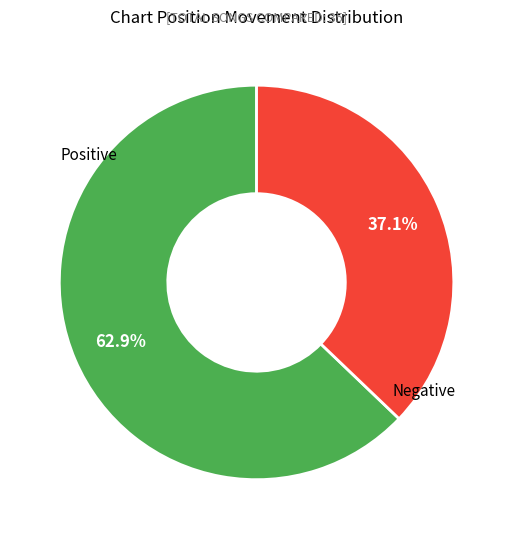

Is there a majority slice in this chart?

Yes